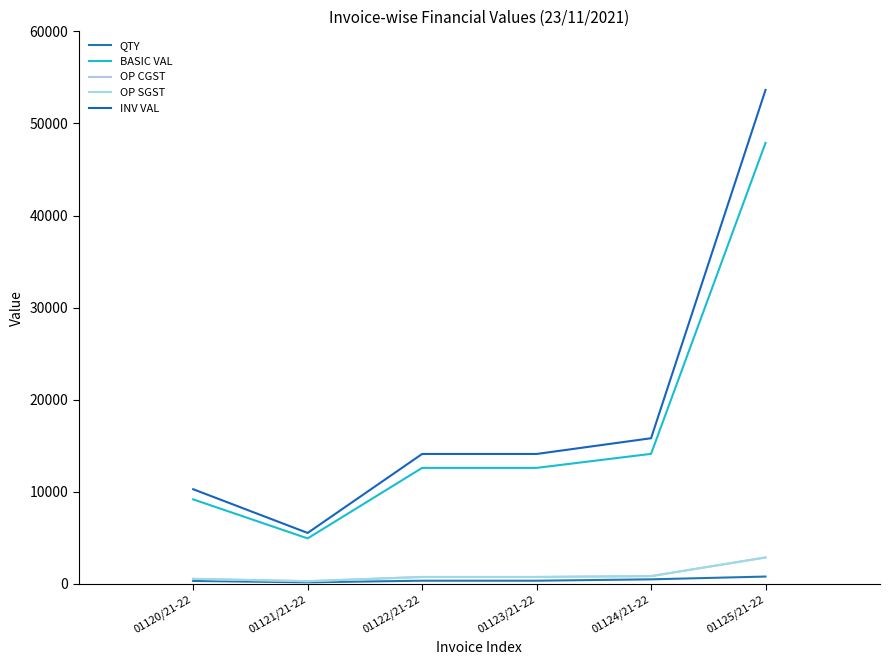

How many lines are shown in the chart?

5